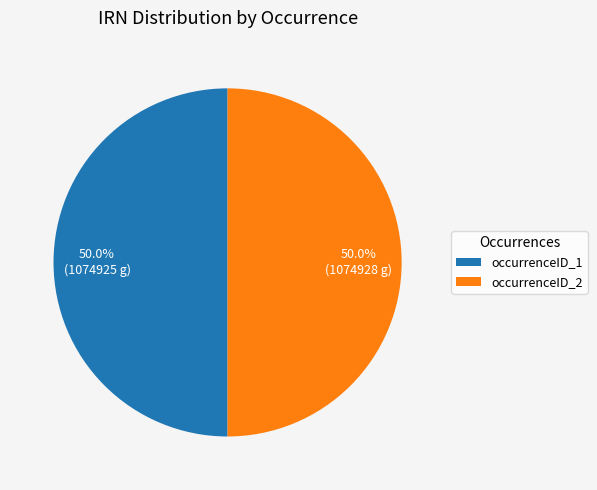

To the nearest percent, what is the average slice percentage?

50%